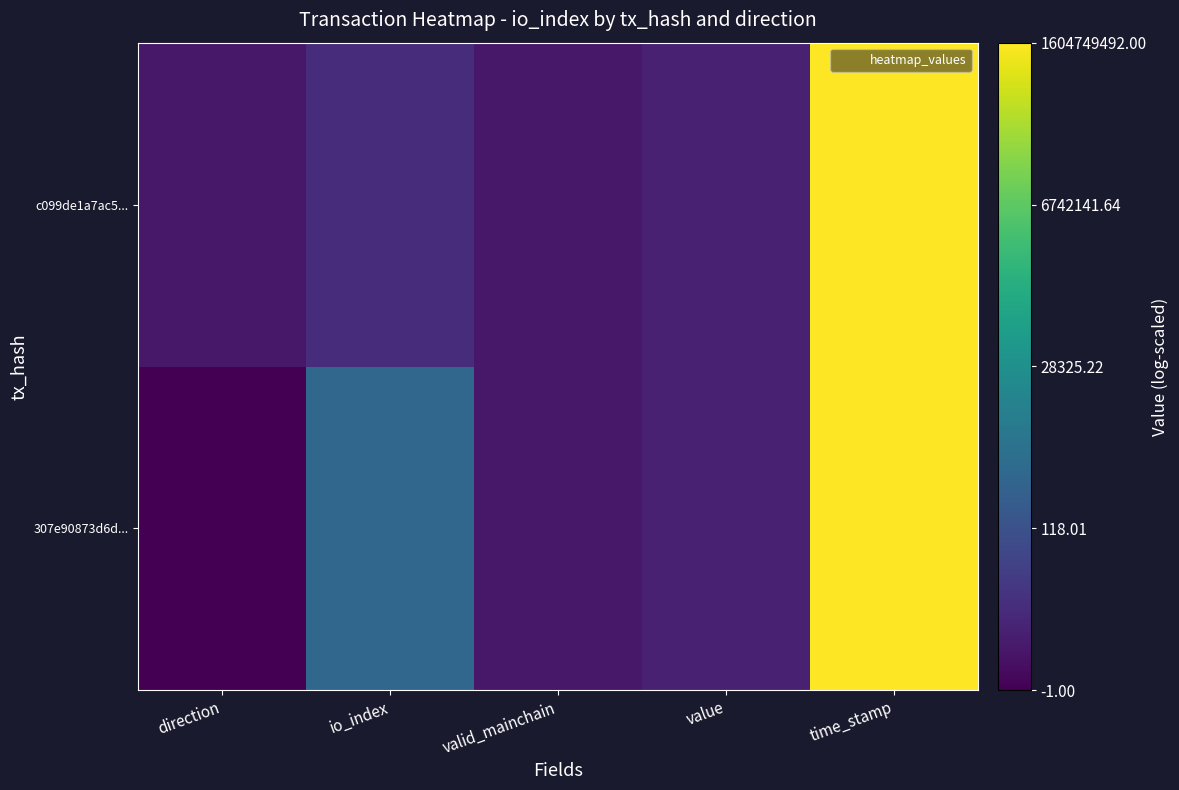

Which label corresponds to the largest value in the chart?

time_stamp